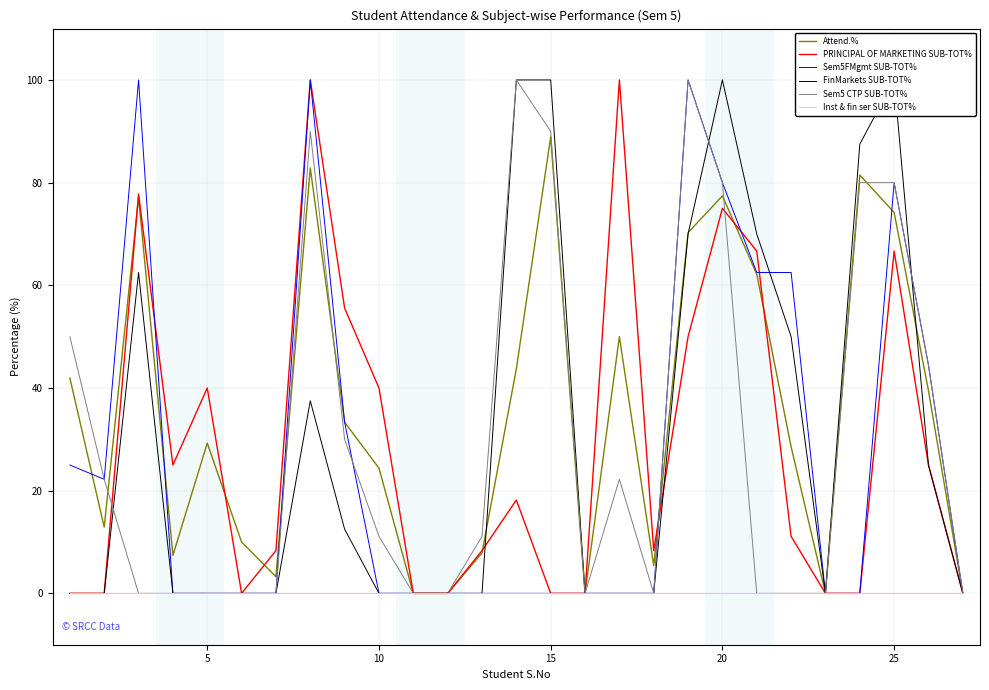

Is the value of Sem5FMgmt SUB-TOT% at 21 greater than the value of FinMarkets SUB-TOT% at 21?

Yes